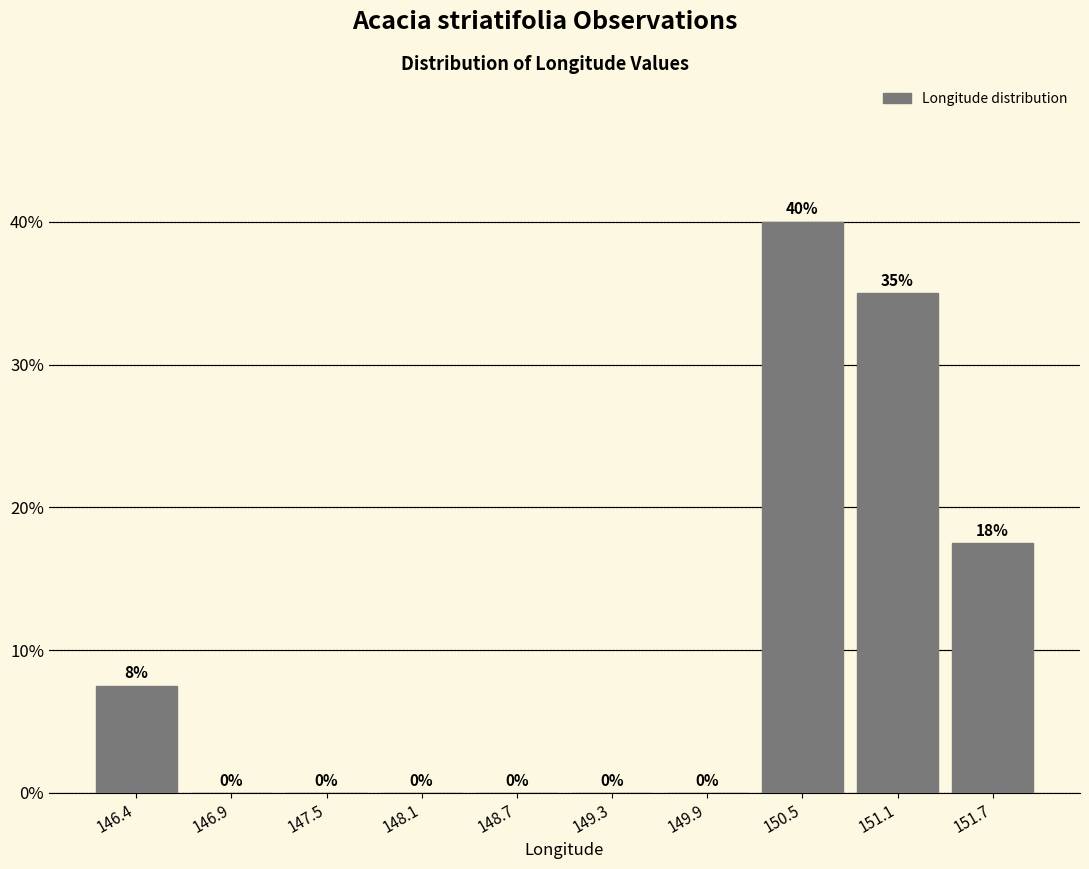

Over which range of the x-axis is the bar tallest?

150.2 to 150.8